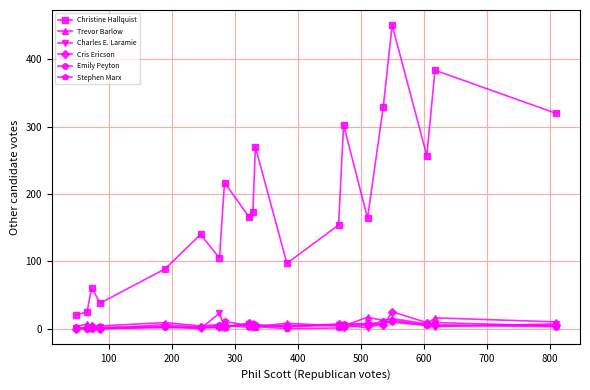

True or false: Cris Ericson has more than 0 interior local peaks.

True